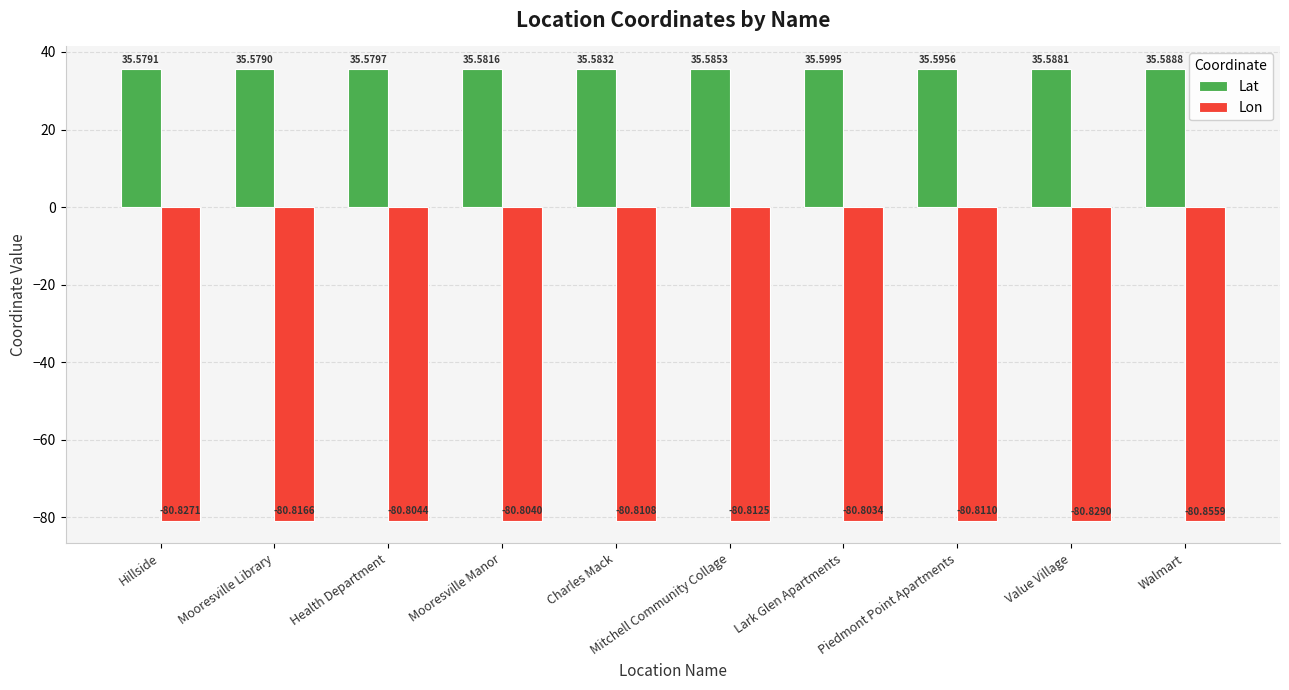

How many series are shown in this chart?

2